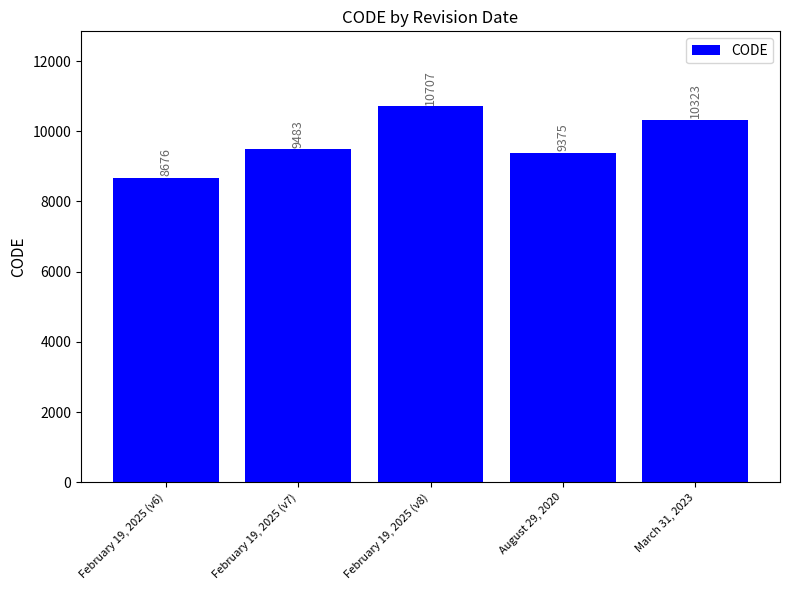

Does the chart contain stacked bars?

No